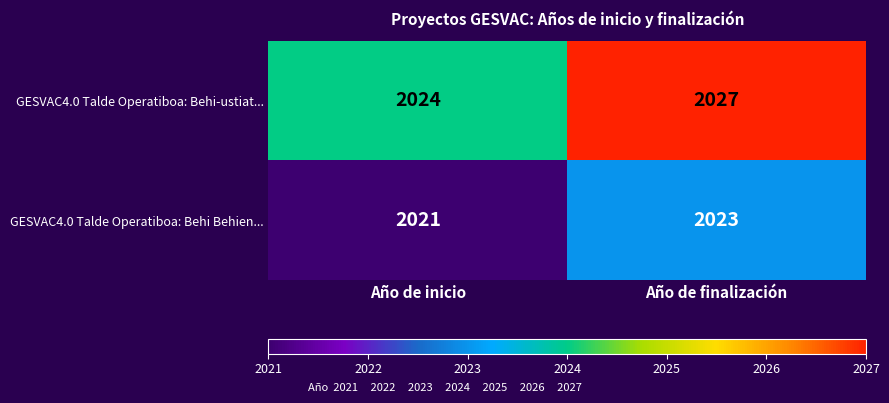

At which category is the sum across all series the highest?

Año de finalización